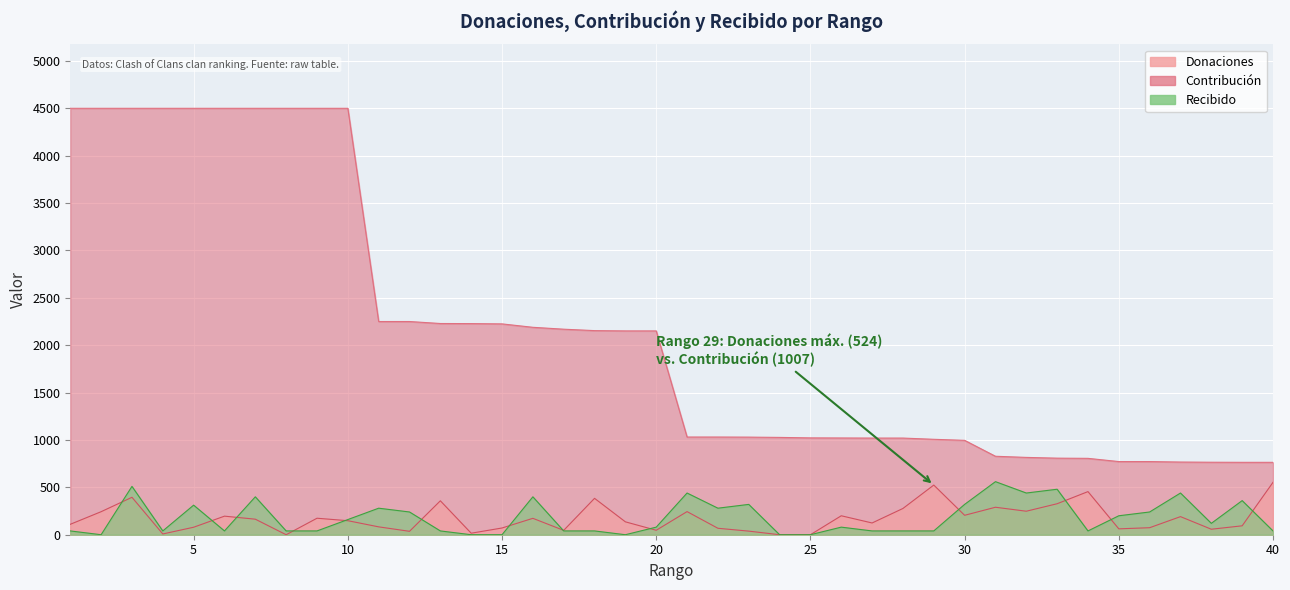

Which series has the widest spread of values?

Contribución